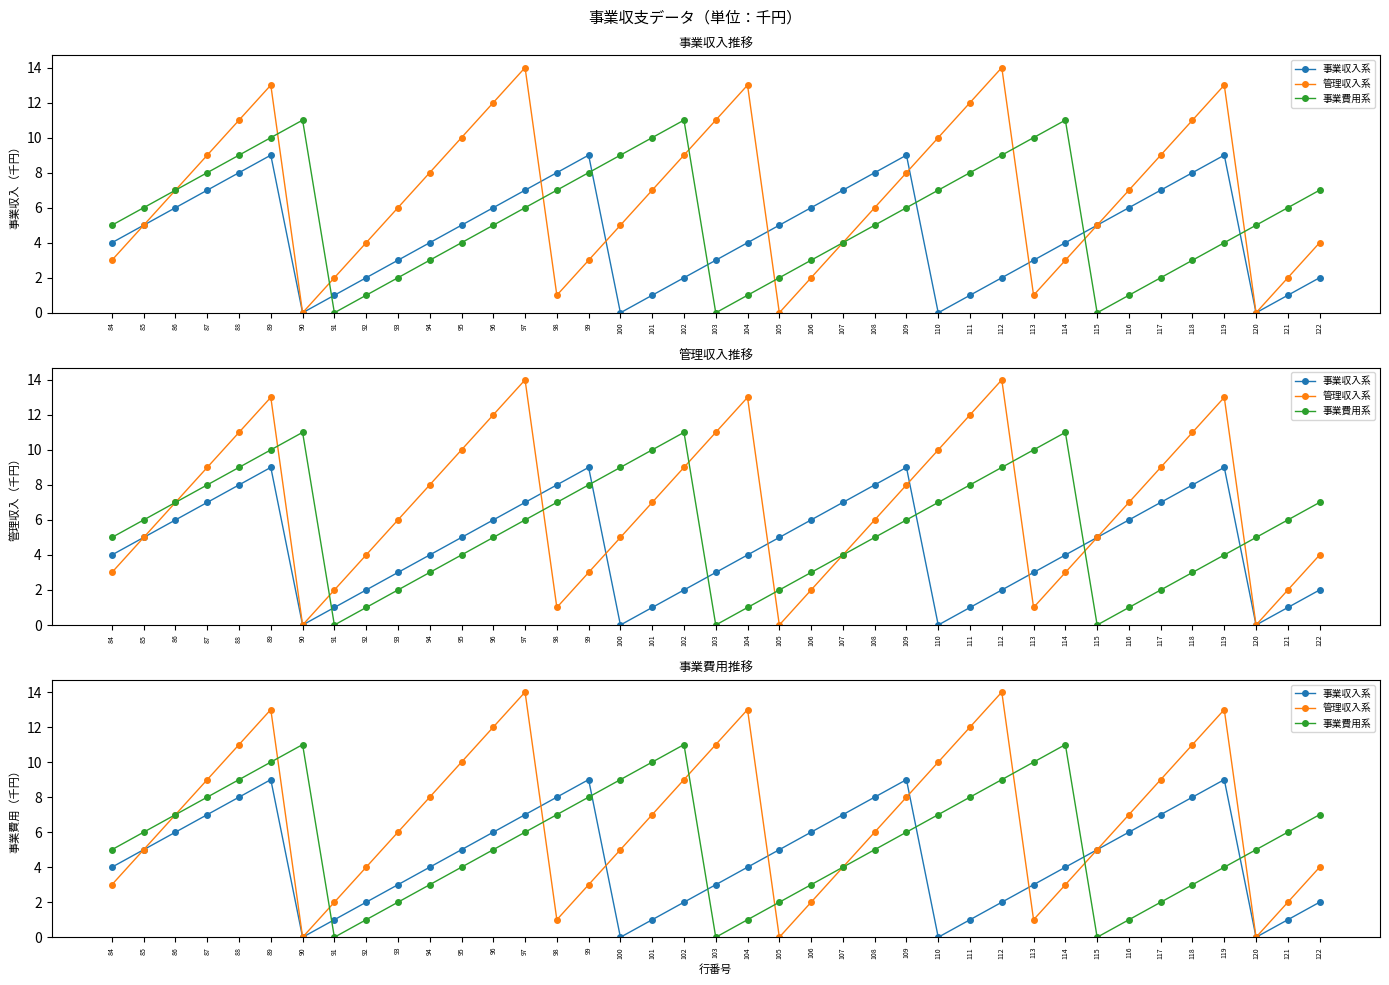

Where does the 事業収入系 series first go above 5?

86